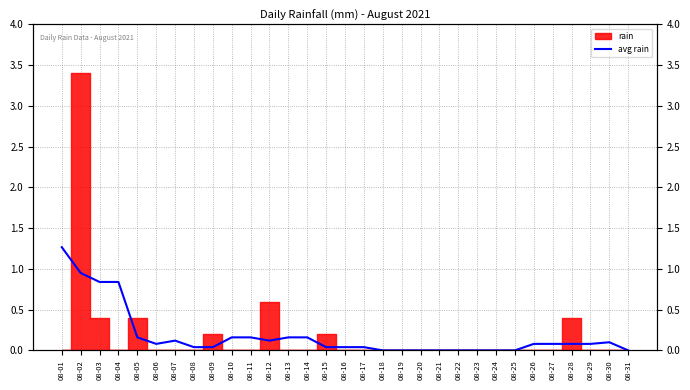

Where is the first local minimum?

08-06